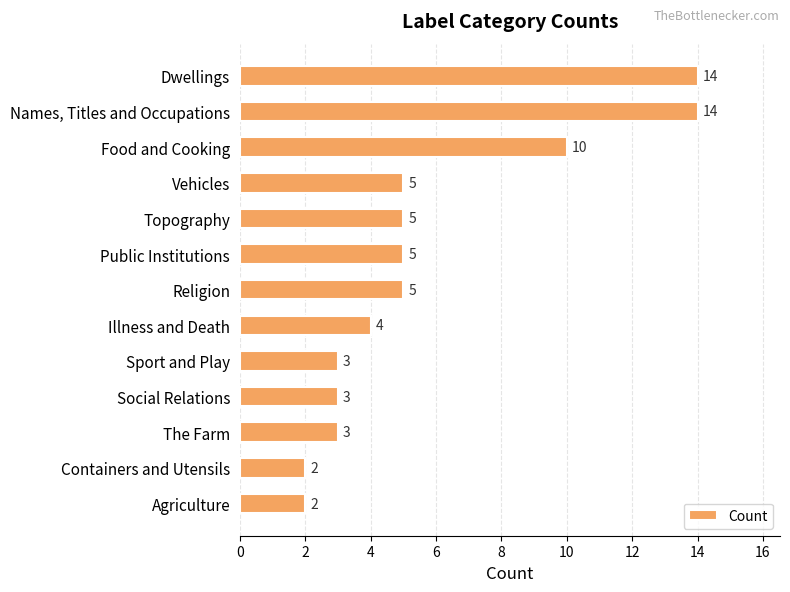

How many values are below 5?

6